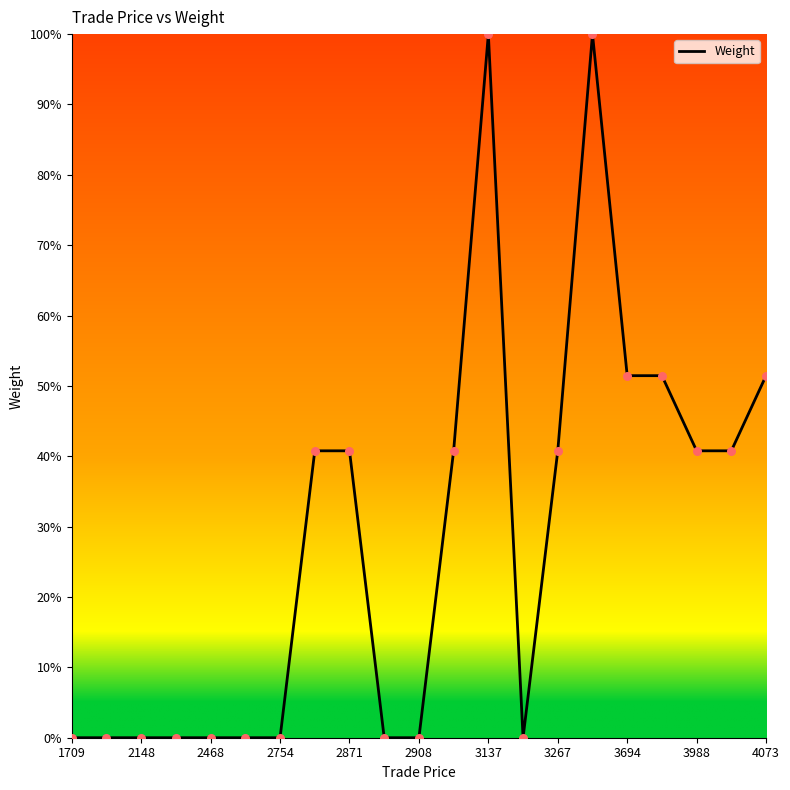

What is the greatest value displayed?

100.0